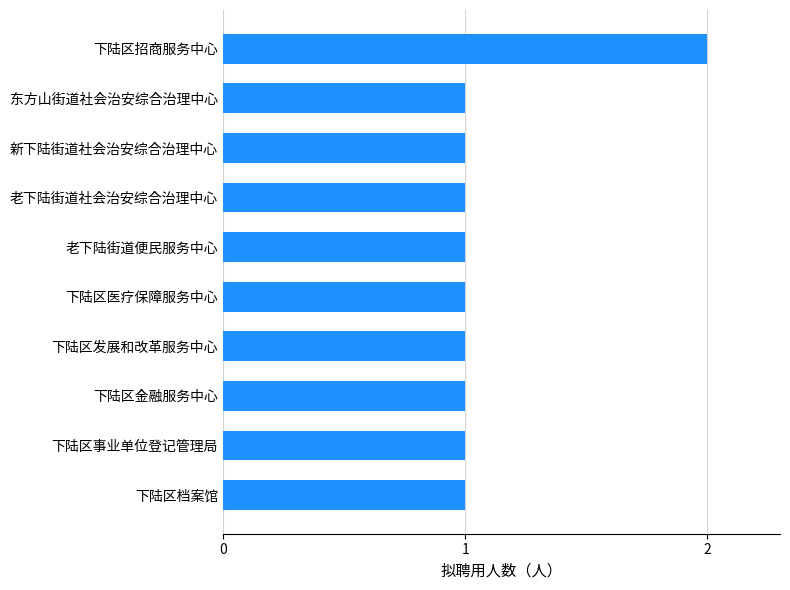

What is the smallest value displayed?

1